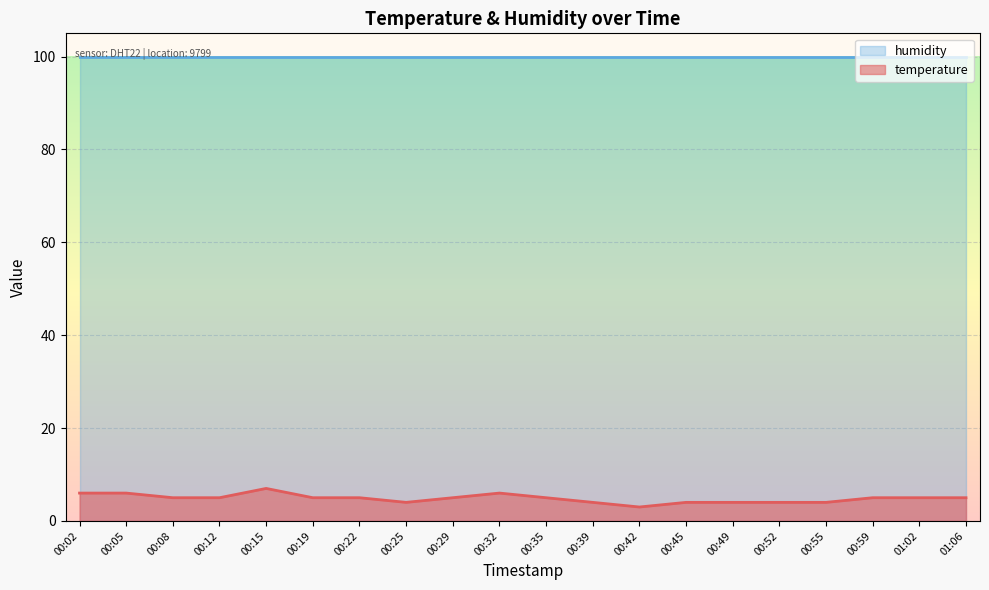

Rank the categories by value from lowest to highest.

00:42, 00:25, 00:39, 00:45, 00:49, 00:52, 00:55, 00:08, 00:12, 00:19, 00:22, 00:29, 00:35, 00:59, 01:02, 01:06, 00:02, 00:05, 00:32, 00:15